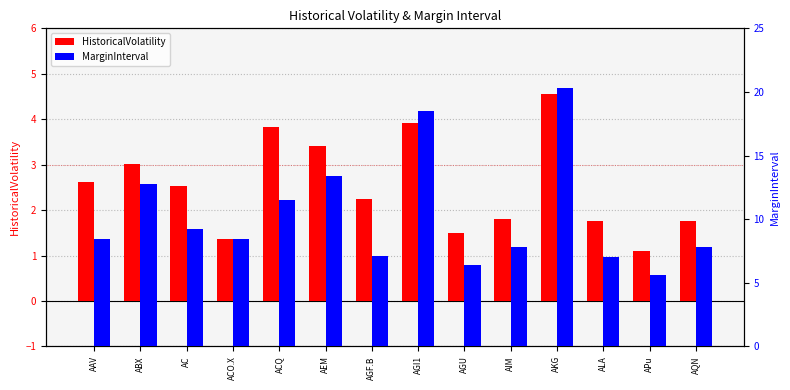

What is the sum of the HistoricalVolatility values at AGU and AEM?

4.9